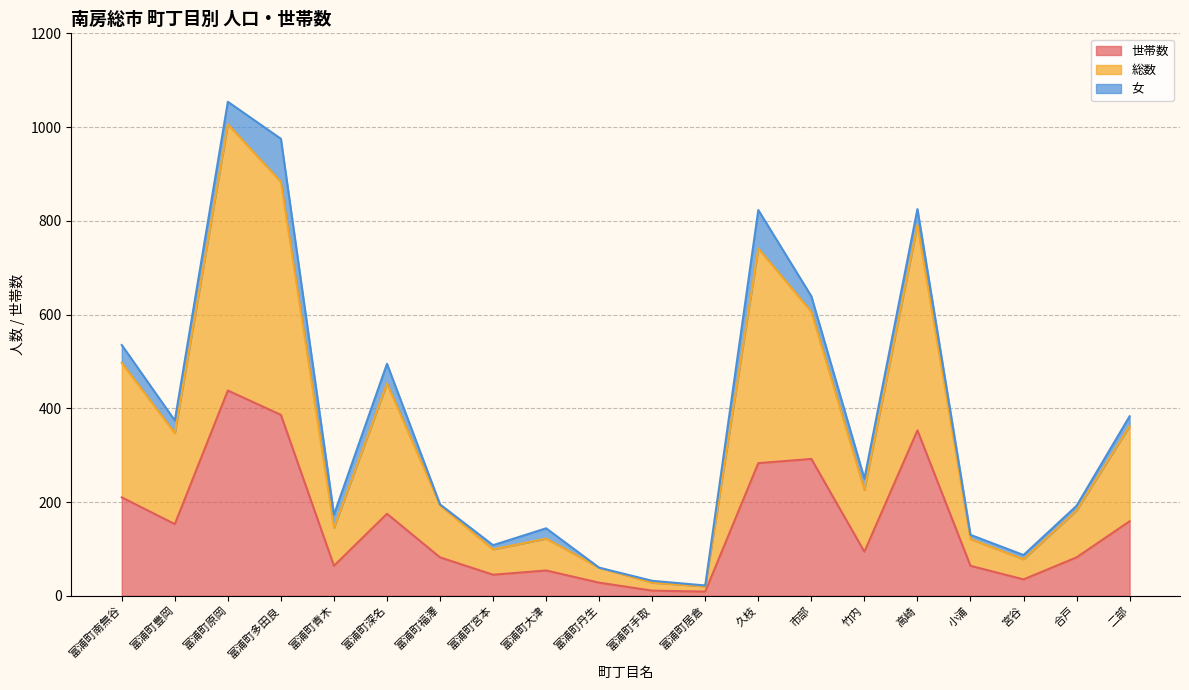

Is it true that 総数 equals 125 at 合戸?

False